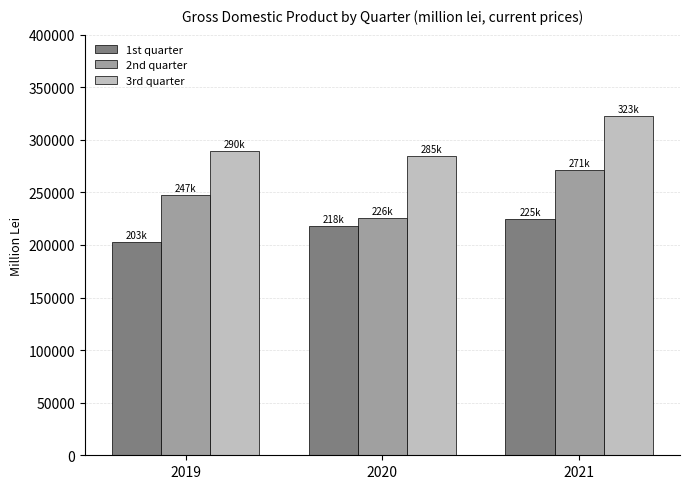

How many values in the 1st quarter series are below 218114?

1